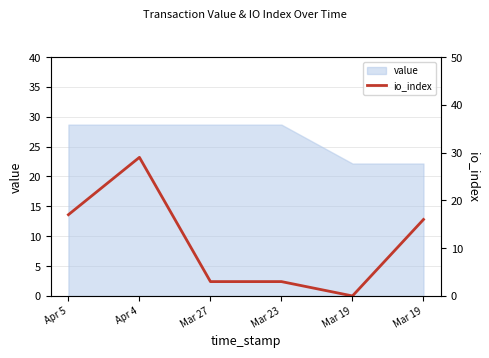

How many categories are shown in the chart?

6